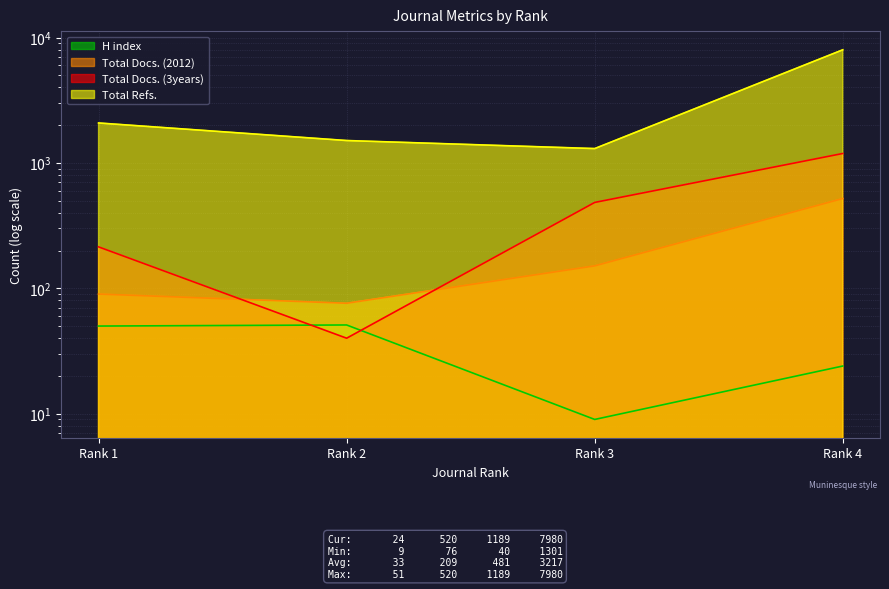

What is the average value of the Total Docs. (2012) series?

209